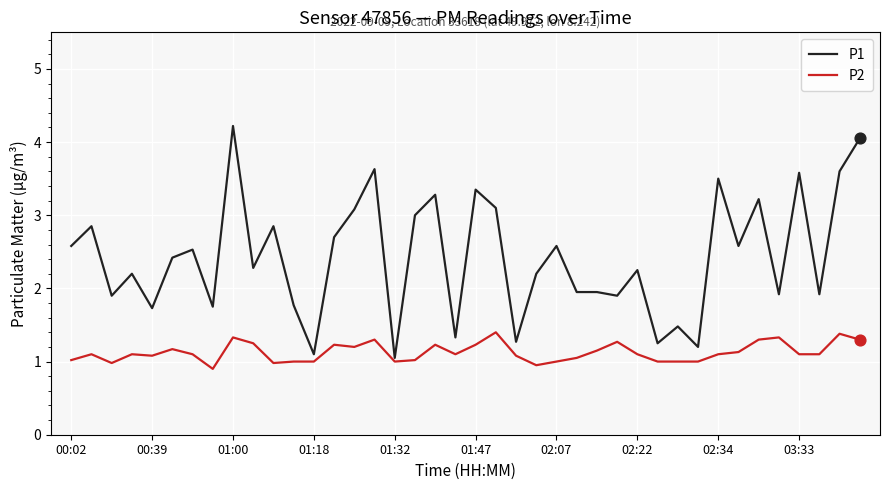

Which series has the largest total across all categories?

P1